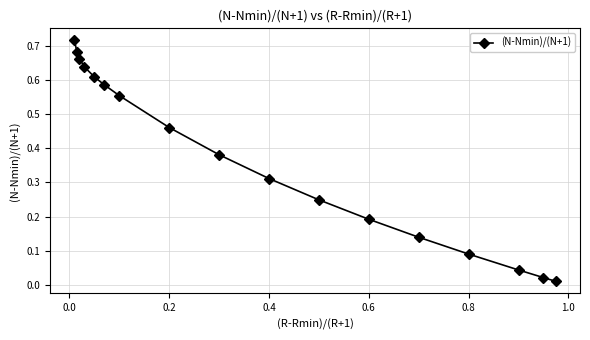

What is the sum of all values?

6.3